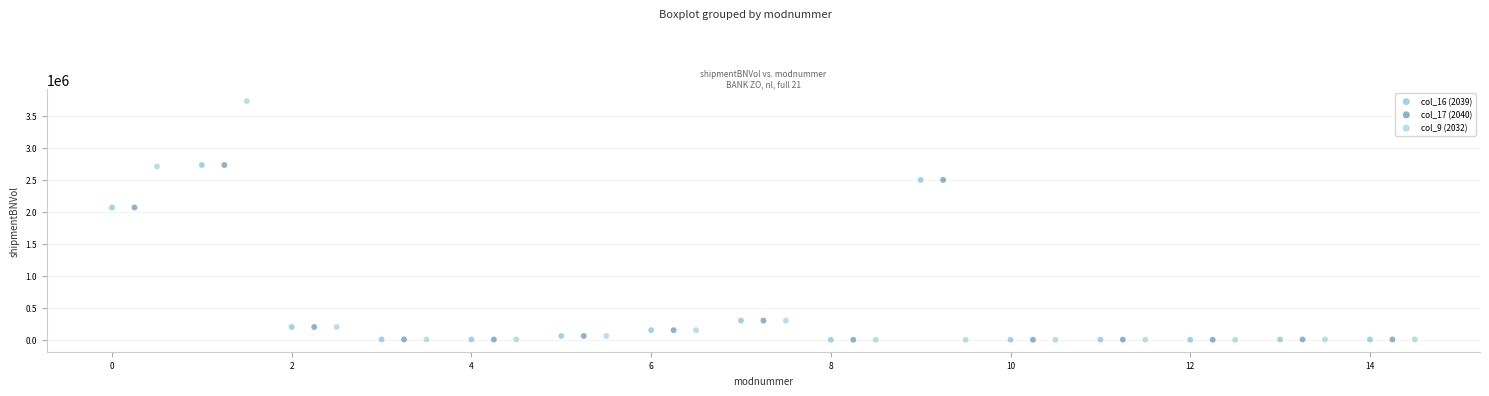

Which series has the widest spread of Y values?

col_9 (2032)